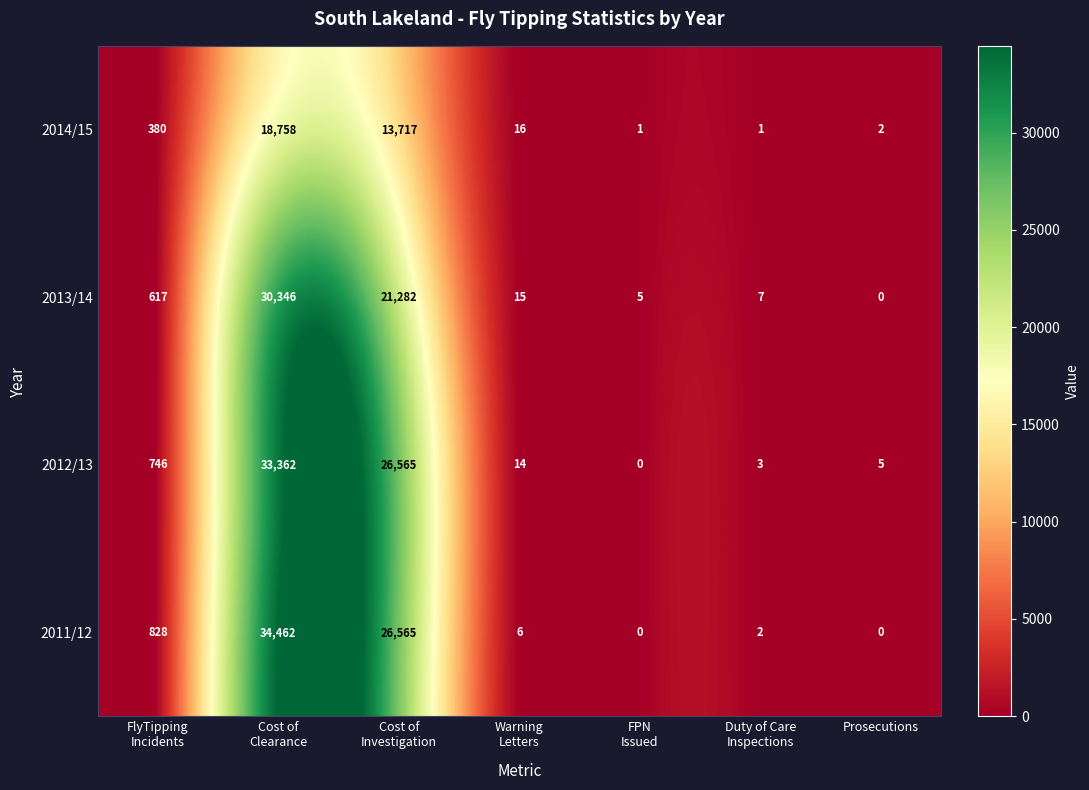

What is the spread (max minus min) of values at Cost of
Investigation?

12848